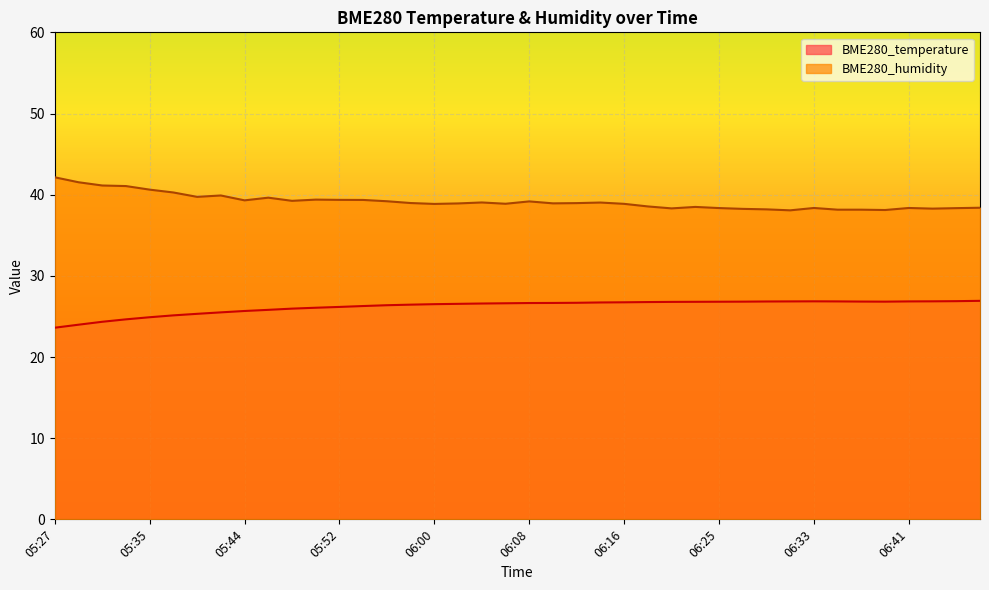

At which category does the chart reach its peak across all series?

05:27